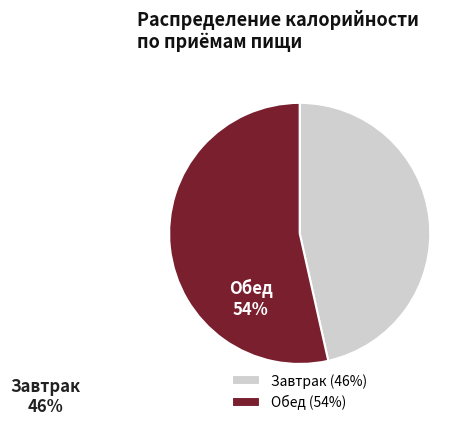

Is it true that Обед is 48% of the pie?

False